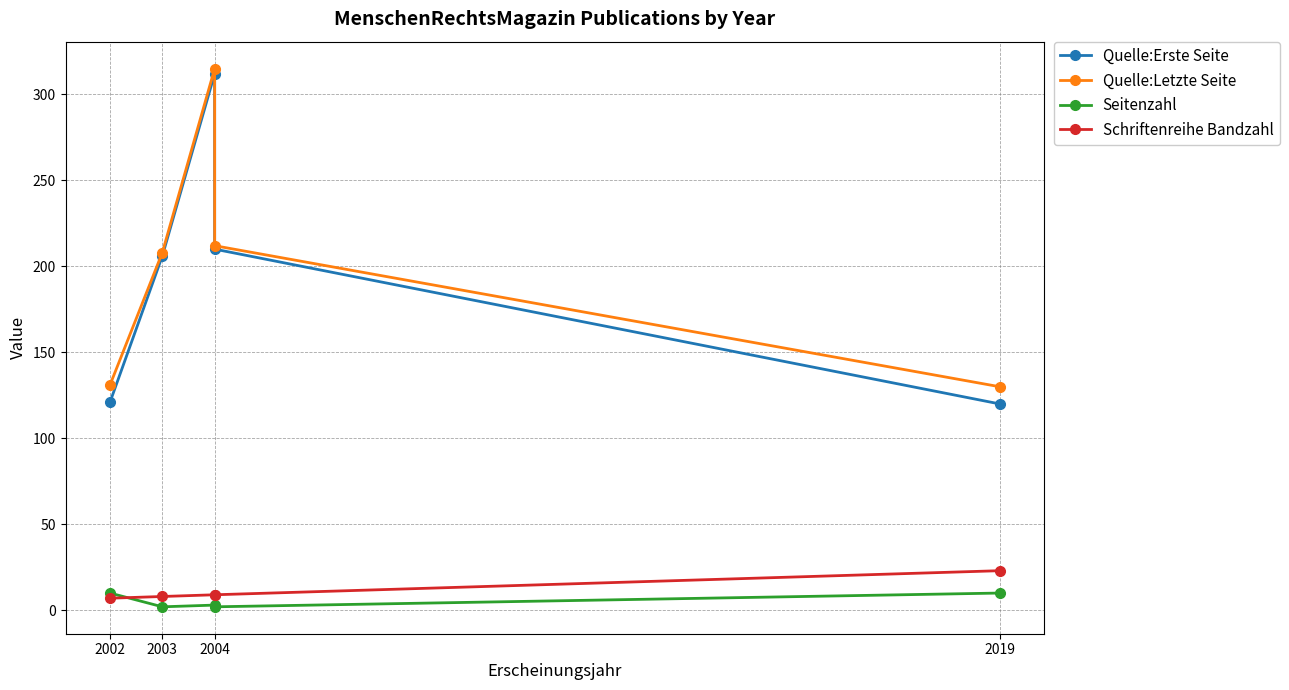

What is the difference between the second highest and second lowest values in the Quelle:Letzte Seite series?

81